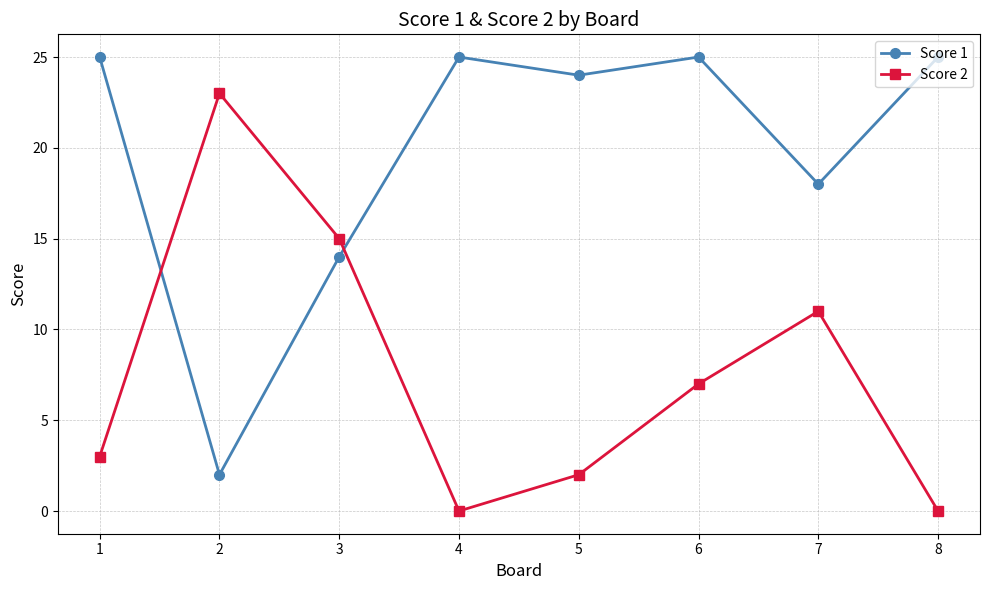

List the series in order of their peak value, highest first.

Score 1, Score 2